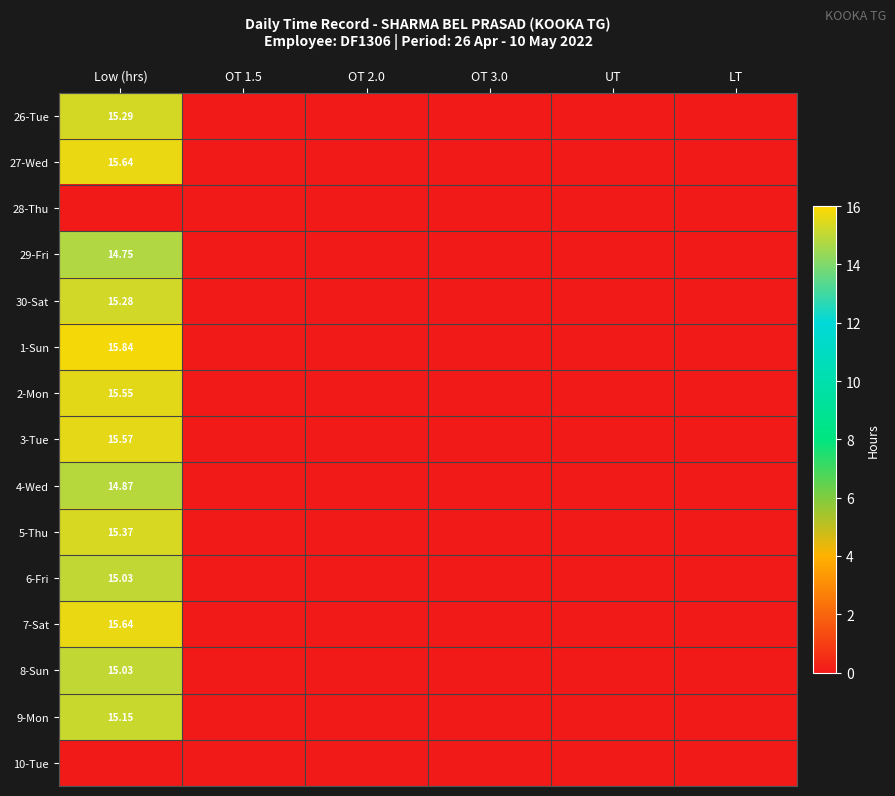

Rank the series by their maximum value, from highest to lowest.

1-Sun, 27-Wed, 7-Sat, 3-Tue, 2-Mon, 5-Thu, 26-Tue, 30-Sat, 9-Mon, 6-Fri, 8-Sun, 4-Wed, 29-Fri, 28-Thu, 10-Tue